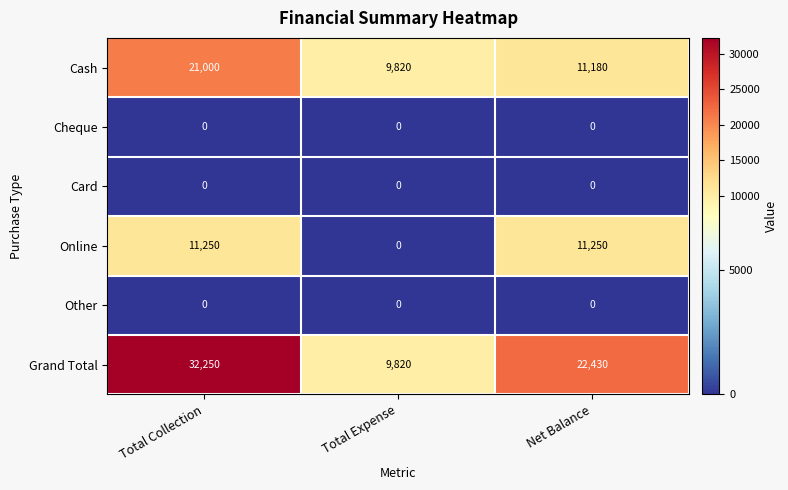

At which category is the sum across all series the highest?

Total Collection